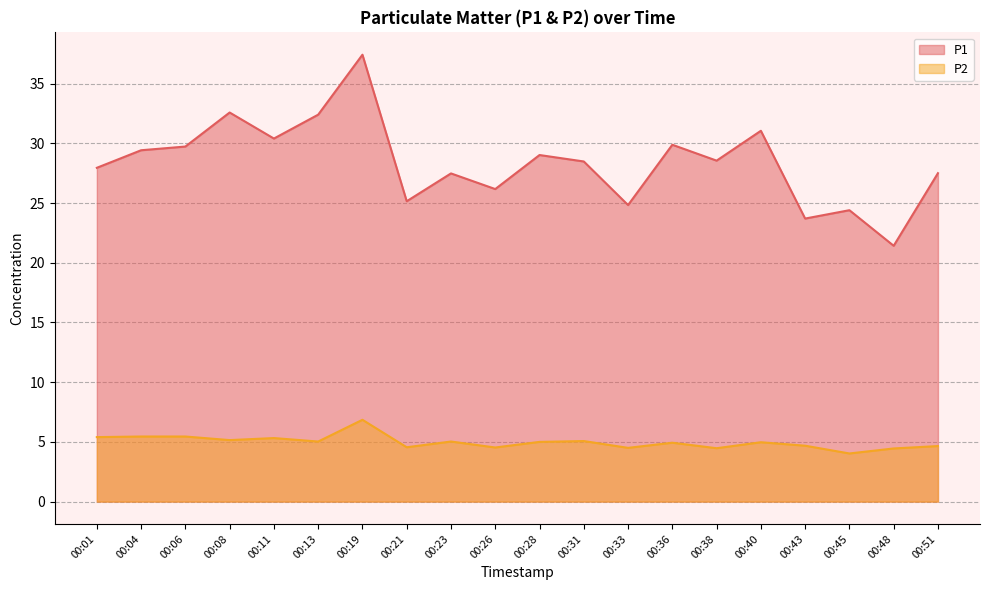

Reading right to left, transcribe all the data shown in this chart.

P1: 00:51=27.5	00:48=21.4	00:45=24.4	00:43=23.7	00:40=31.1	00:38=28.6	00:36=29.9	00:33=24.8	00:31=28.5	00:28=29.0	00:26=26.2	00:23=27.5	00:21=25.1	00:19=37.4	00:13=32.4	00:11=30.4	00:08=32.6	00:06=29.7	00:04=29.4	00:01=27.9
P2: 00:51=4.7	00:48=4.5	00:45=4.0	00:43=4.7	00:40=5.0	00:38=4.5	00:36=4.9	00:33=4.5	00:31=5.1	00:28=5.0	00:26=4.5	00:23=5.0	00:21=4.5	00:19=6.8	00:13=5.0	00:11=5.3	00:08=5.2	00:06=5.5	00:04=5.5	00:01=5.4